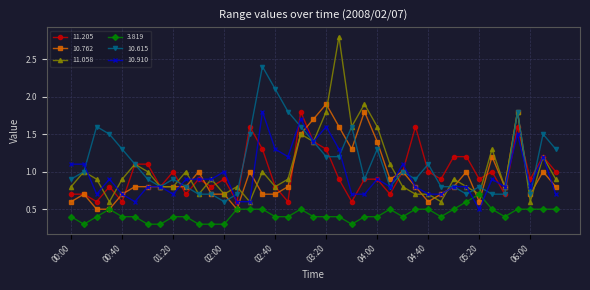

What is the minimum value for 11.205?

0.6